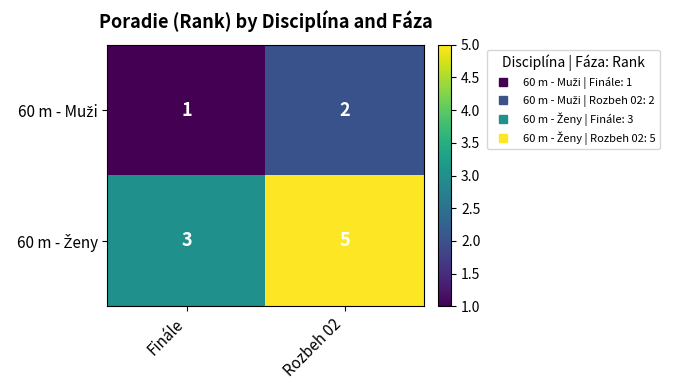

What is the difference between the highest and lowest values at Rozbeh 02?

3